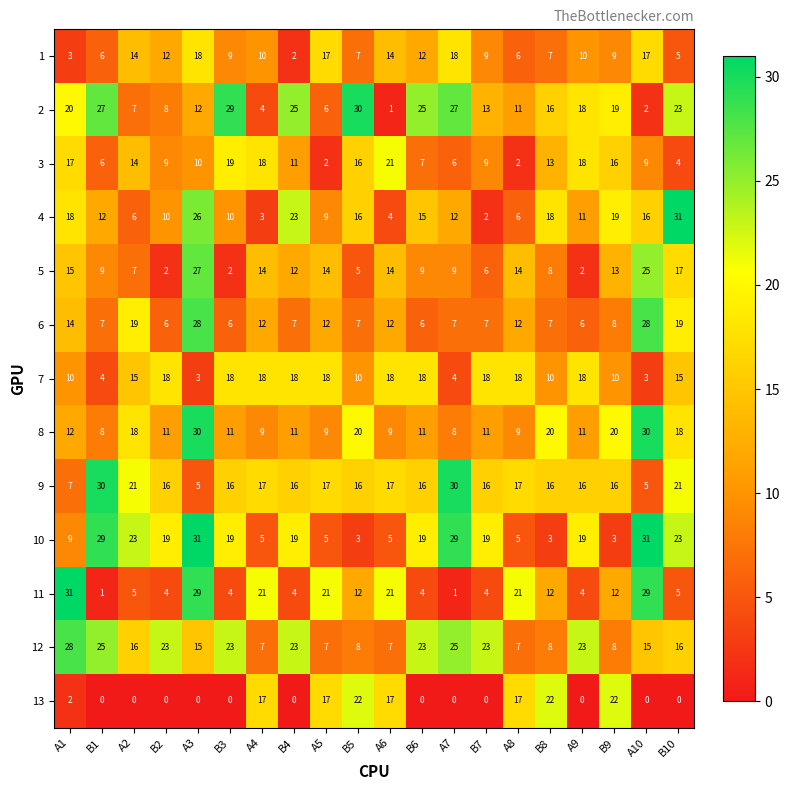

At which label does 6 first exceed 8?

A1